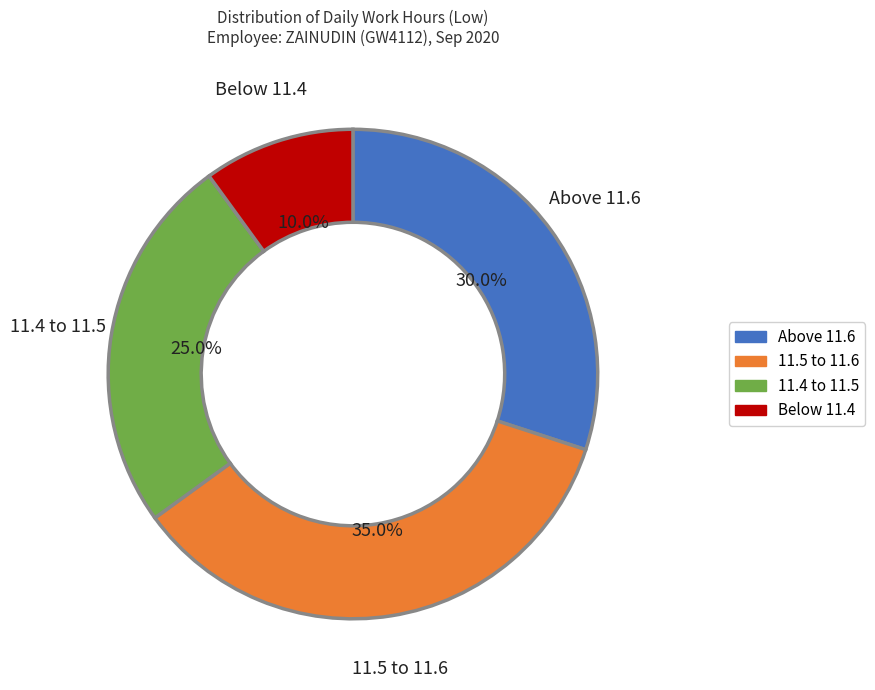

Is there any slice that represents more than half of the pie?

No